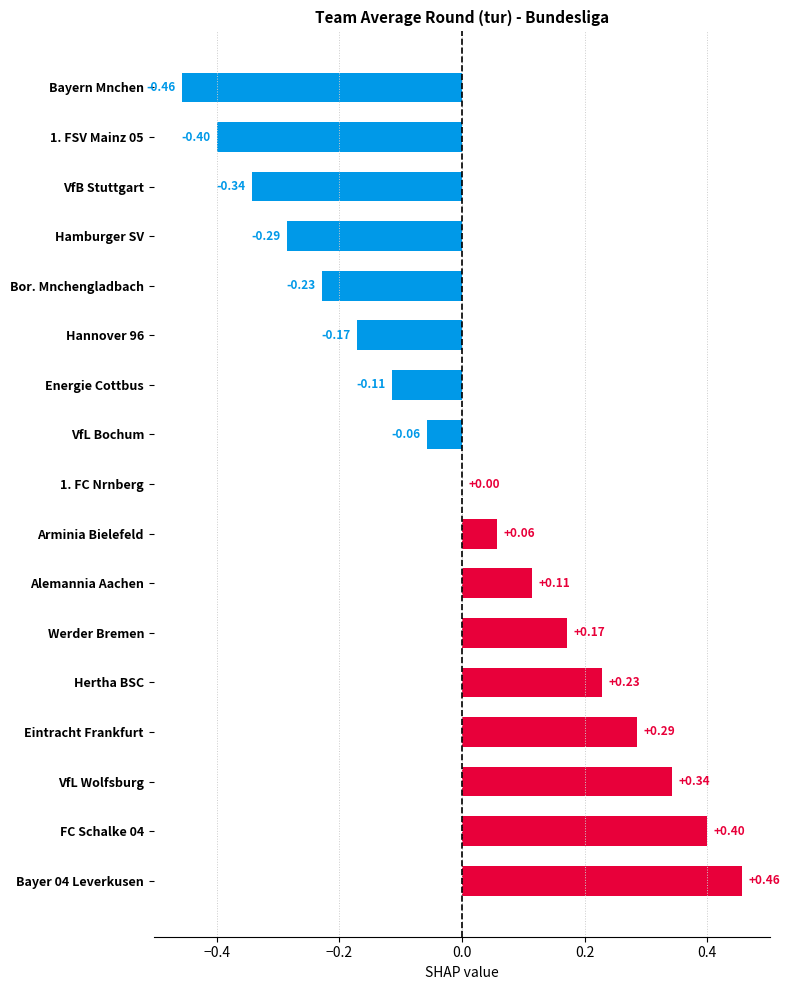

Are the bars grouped side by side (vs. stacked)?

No